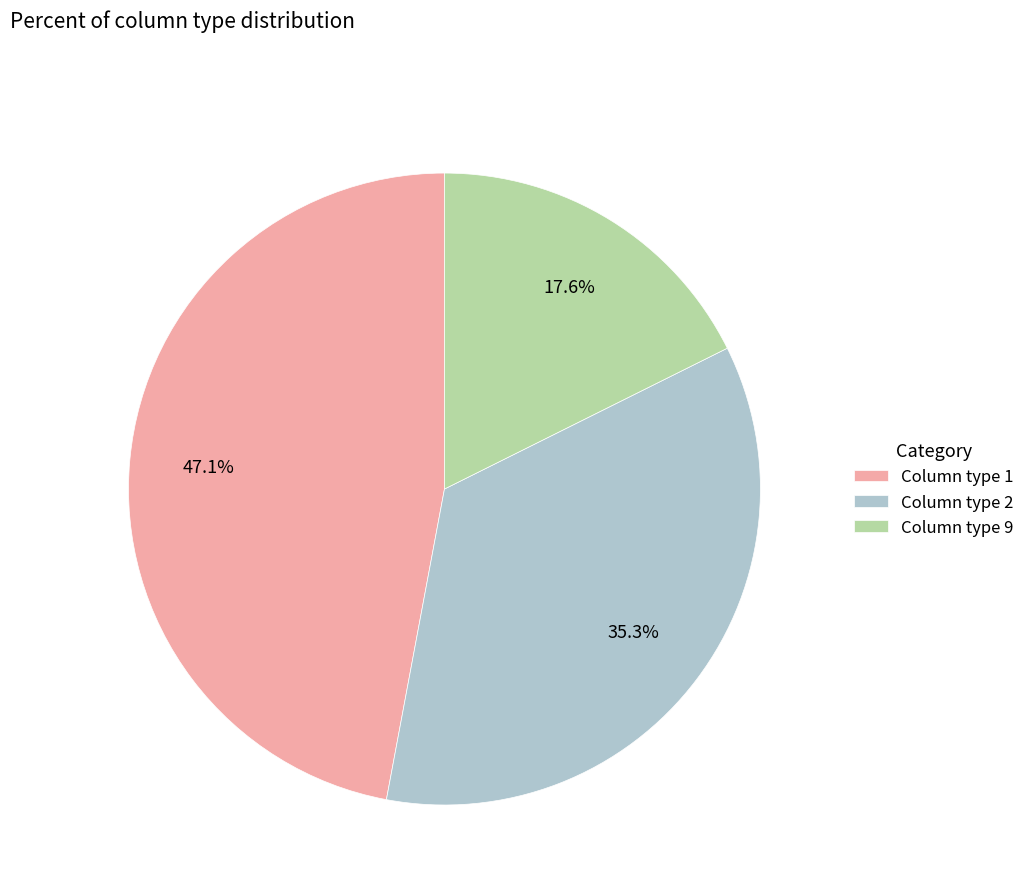

What is the ratio of the value at Column type 9 to the value at Column type 2?

0.5